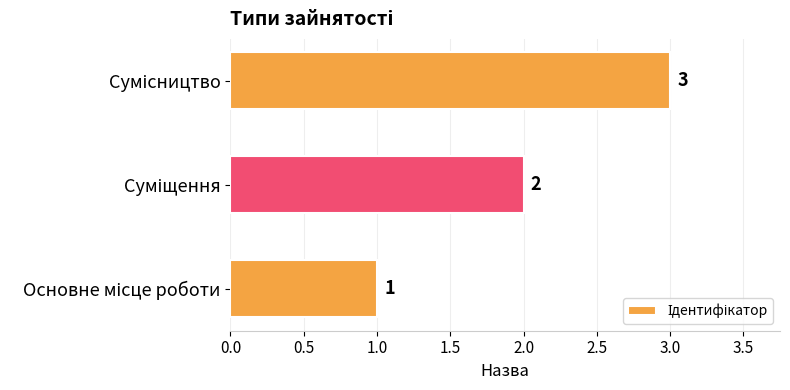

What is the greatest value displayed?

3